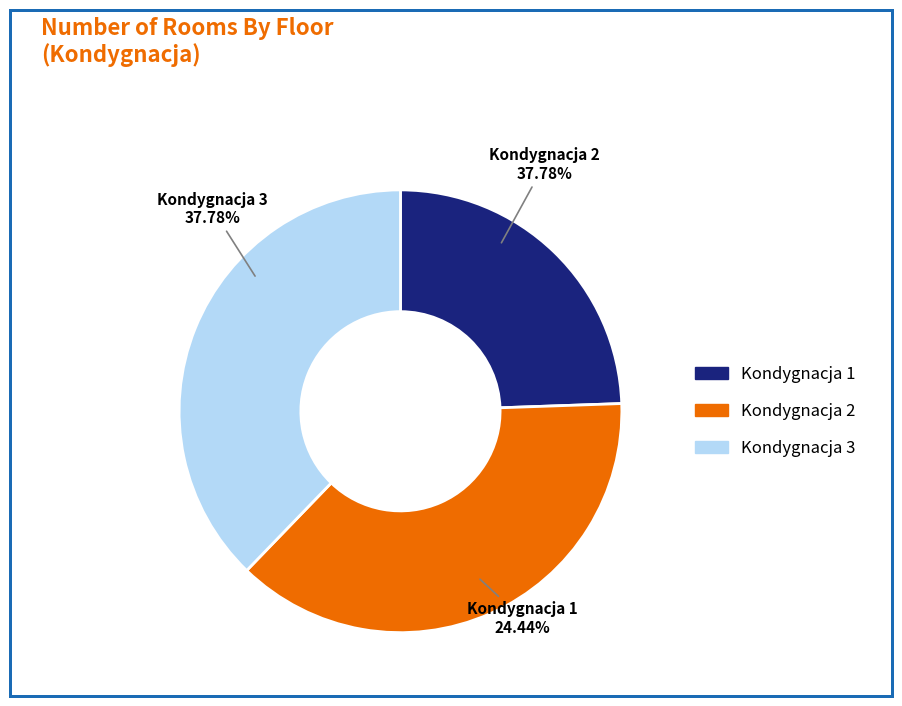

Rank the categories by value from lowest to highest.

Kondygnacja 1, Kondygnacja 2, Kondygnacja 3